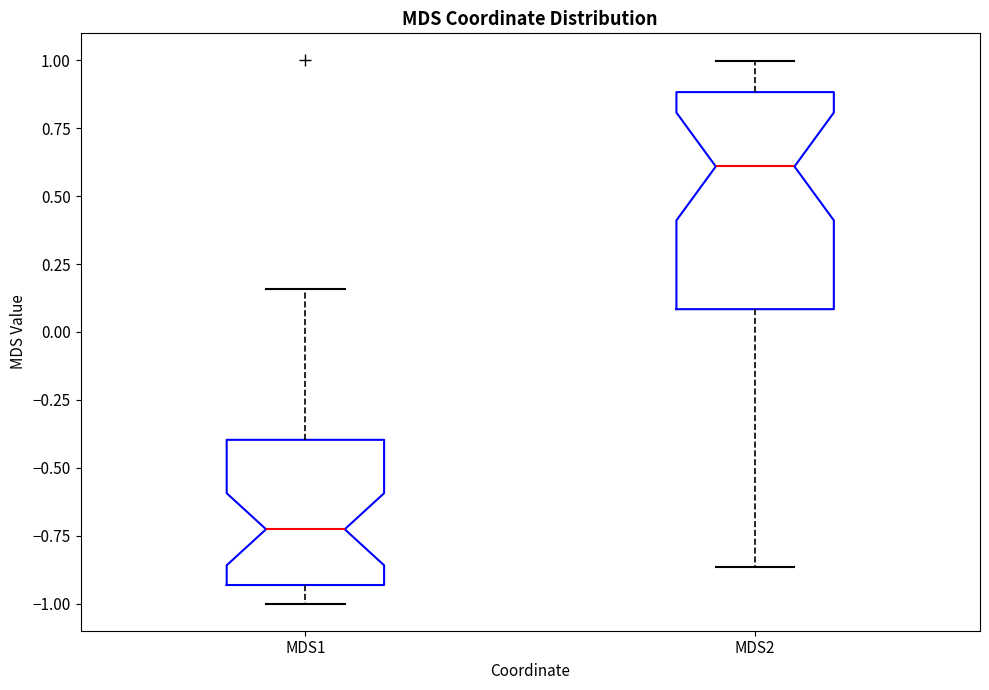

Comparing the boxes themselves (not the whiskers), which one is the tallest?

MDS2